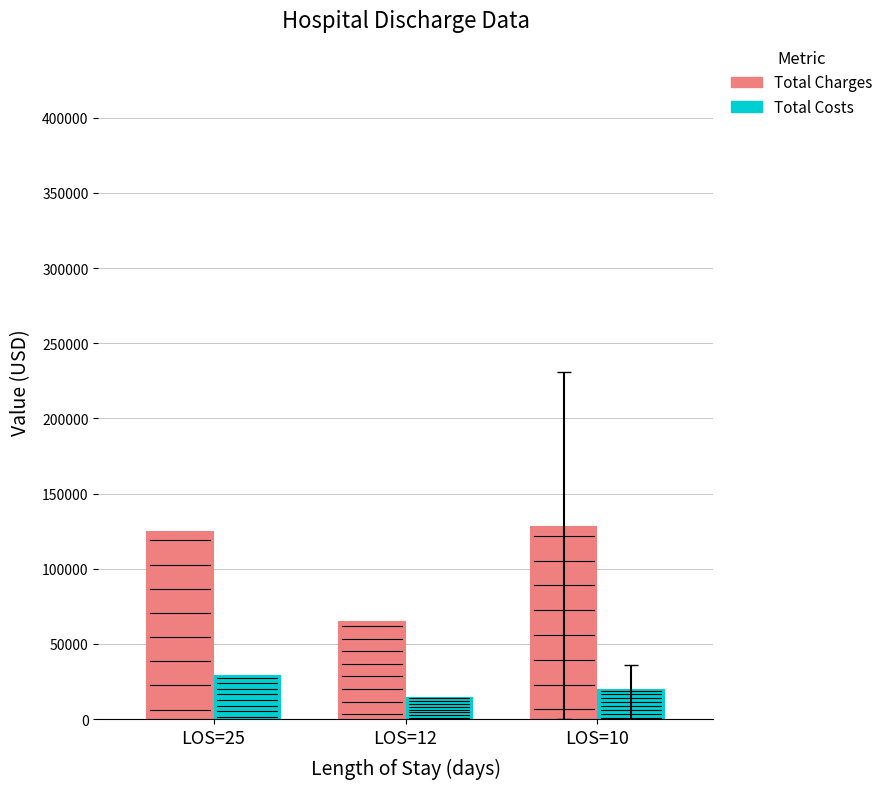

List the series in order of their overall mean, highest first.

Total Charges, Total Costs